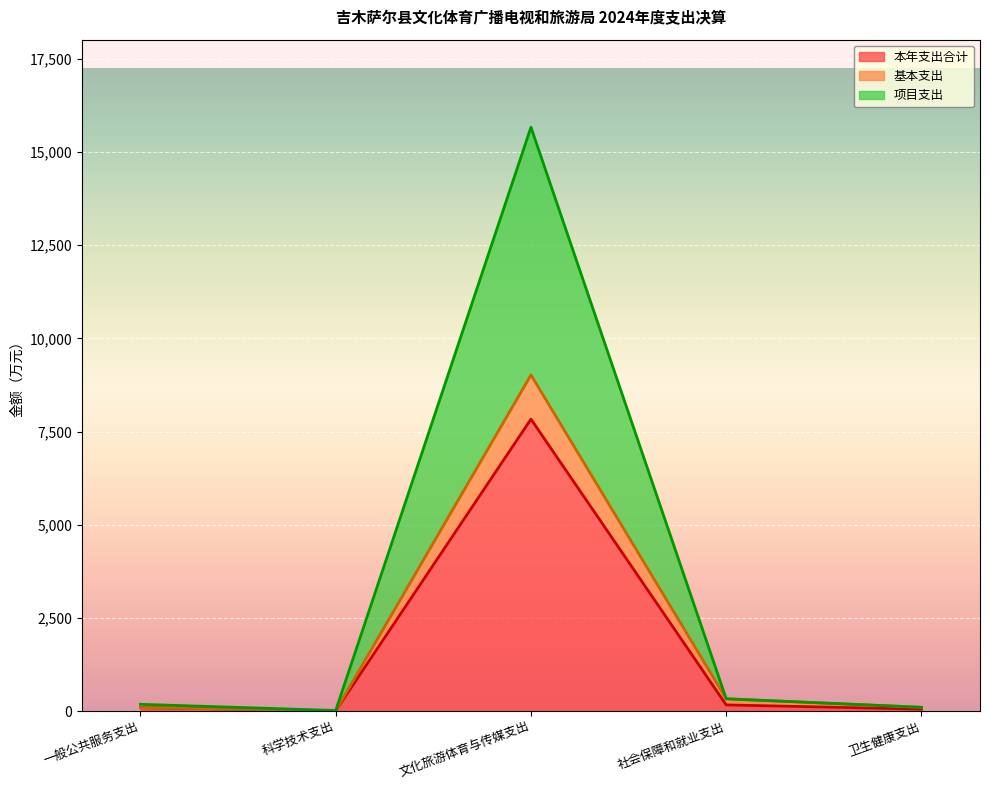

How many data points in 基本支出 are above 100?

3